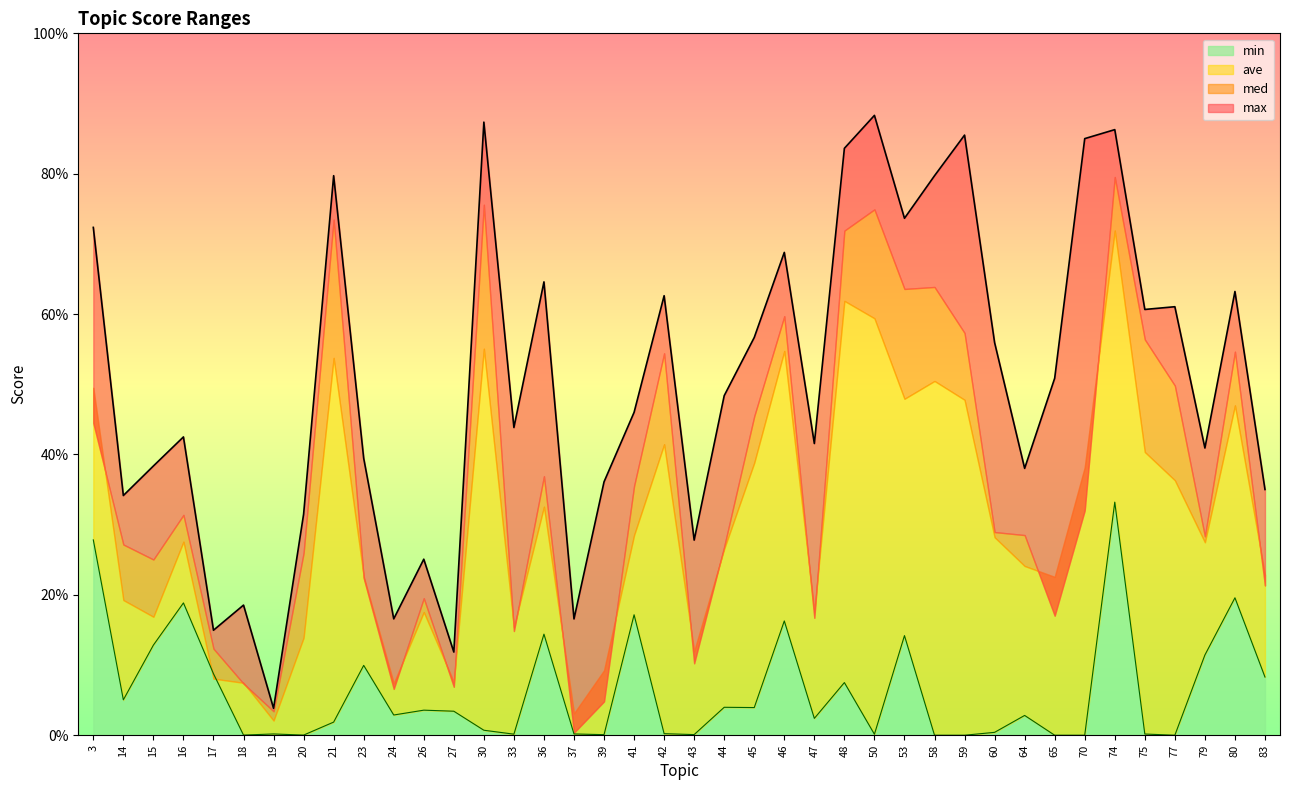

The min series shows 0.1 at 53. True or false?

True